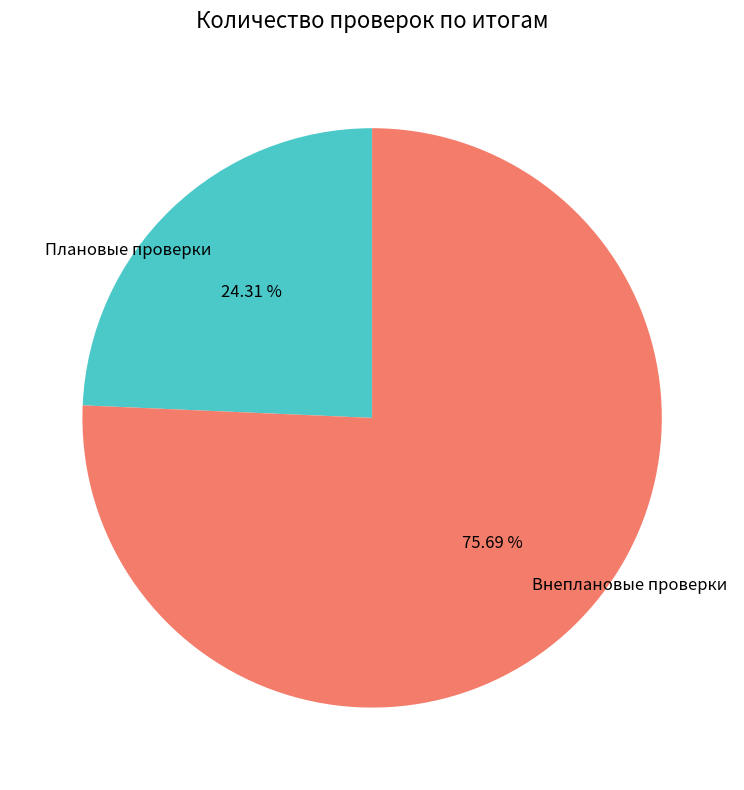

To the nearest percent, what is the average slice percentage?

50%